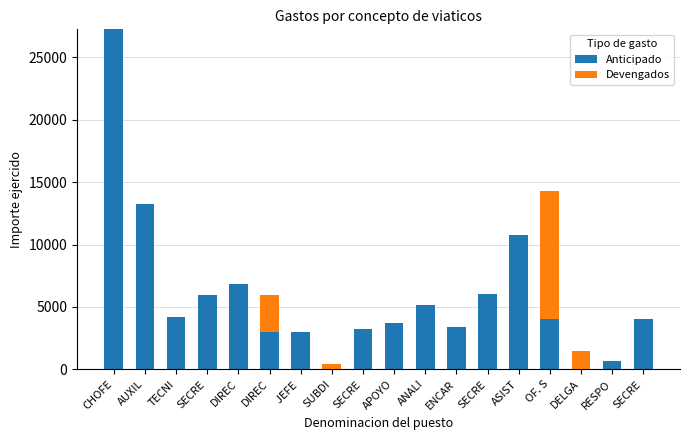

How many series are shown in this chart?

2